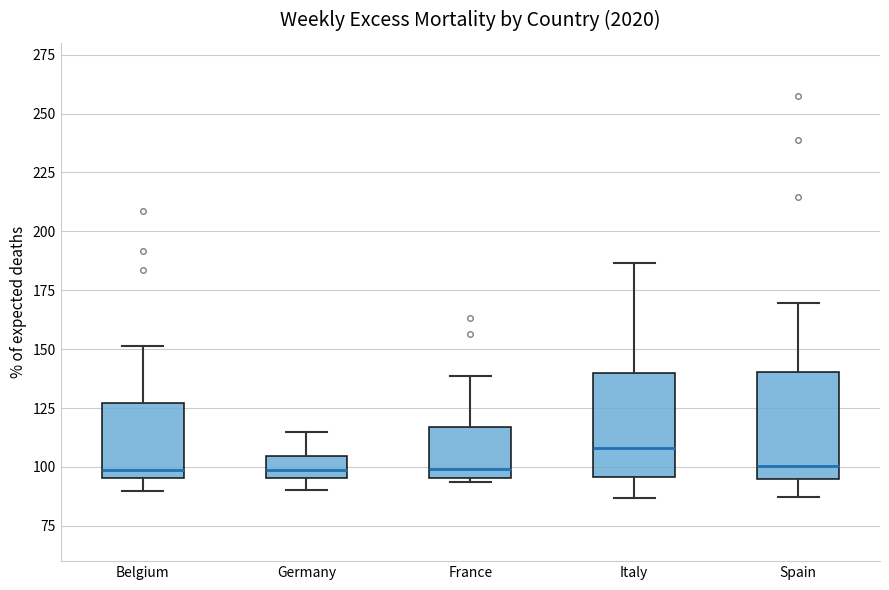

Reading left to right, read every box against the y-axis: the position of its median line, the range the box covers, and the ends of its whiskers. The values are not printed on the chart, so give them approximately, as read against the axis.

Belgium: median 100, box 95 to 125, whiskers 90 to 150
Germany: median 100, box 95 to 105, whiskers 90 to 115
France: median 100, box 95 to 115, whiskers 95 (just below the box's lower edge) to 140
Italy: median 110, box 95 to 140, whiskers 85 to 185
Spain: median 100, box 95 to 140, whiskers 85 to 170